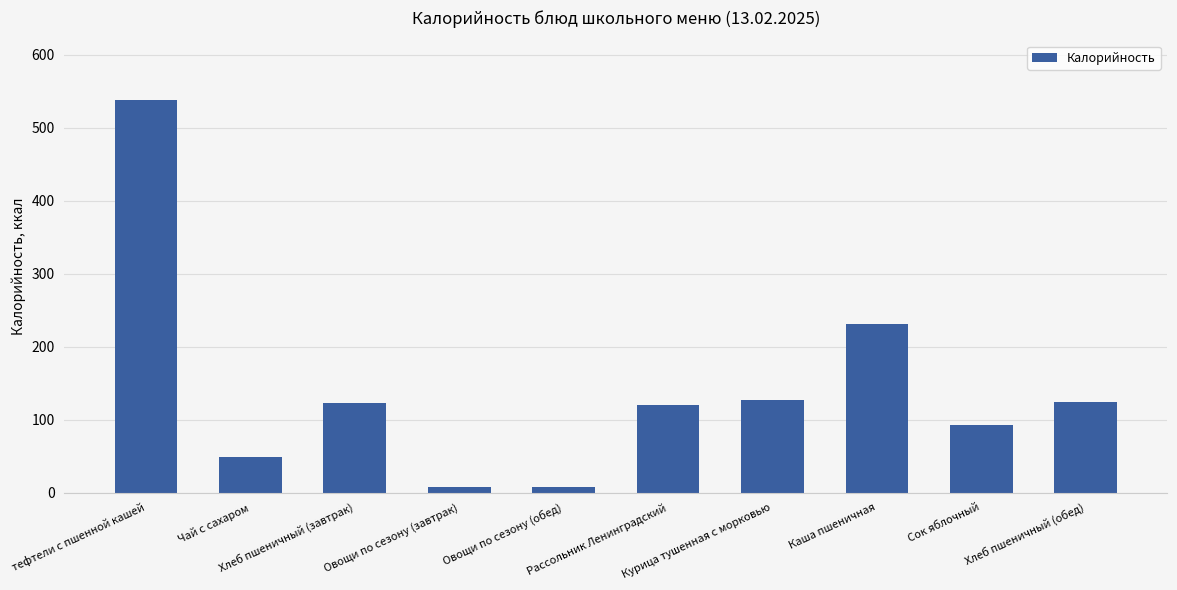

What is the difference between the maximum and minimum values?

530.4